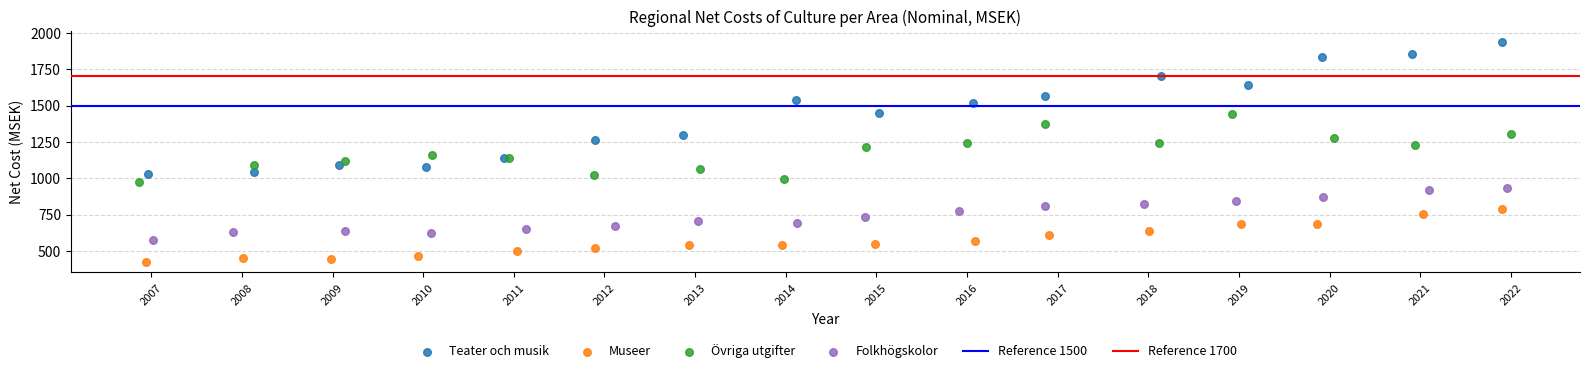

Which series has the largest Y range (max minus min)?

Teater och musik